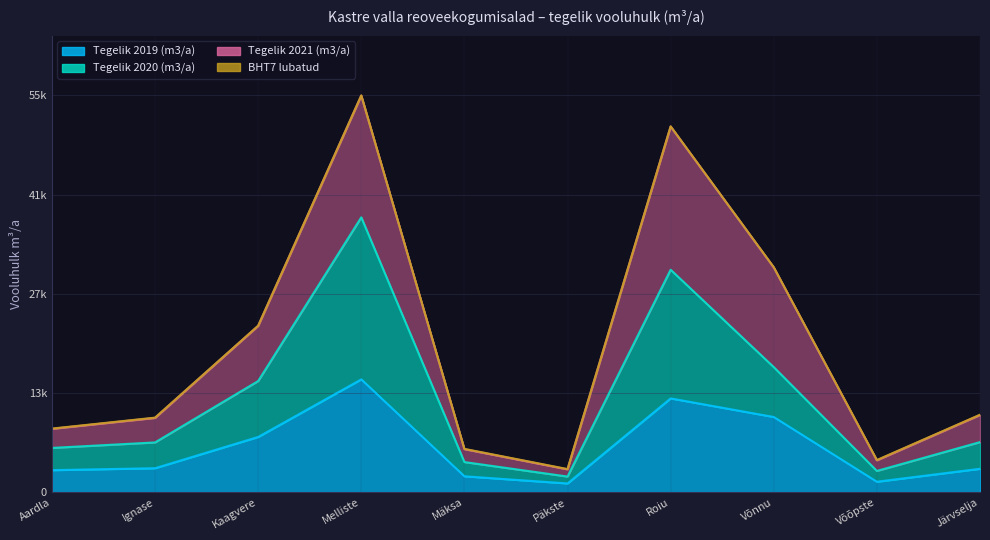

What is the highest value of the Tegelik 2020 (m3/a) series?

38625